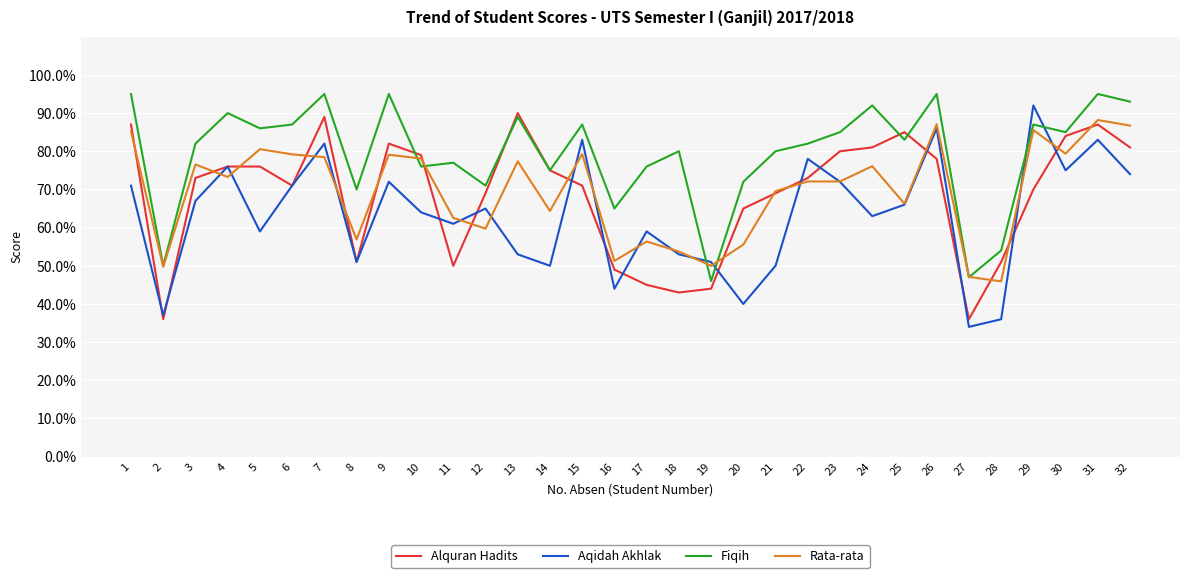

What is the average value of the Alquran Hadits series?

68.6